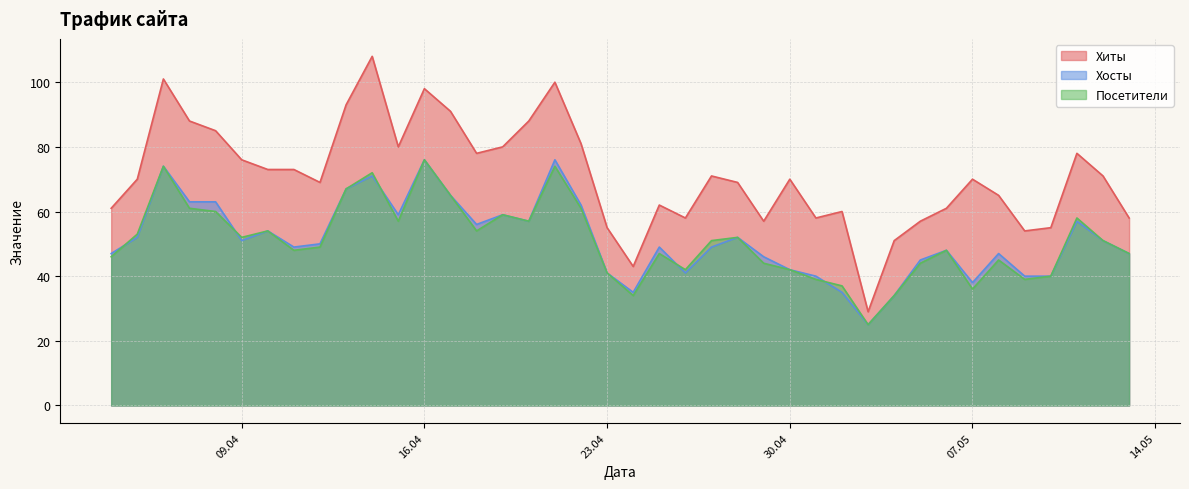

The Хосты series shows 41 at 23.04. True or false?

True